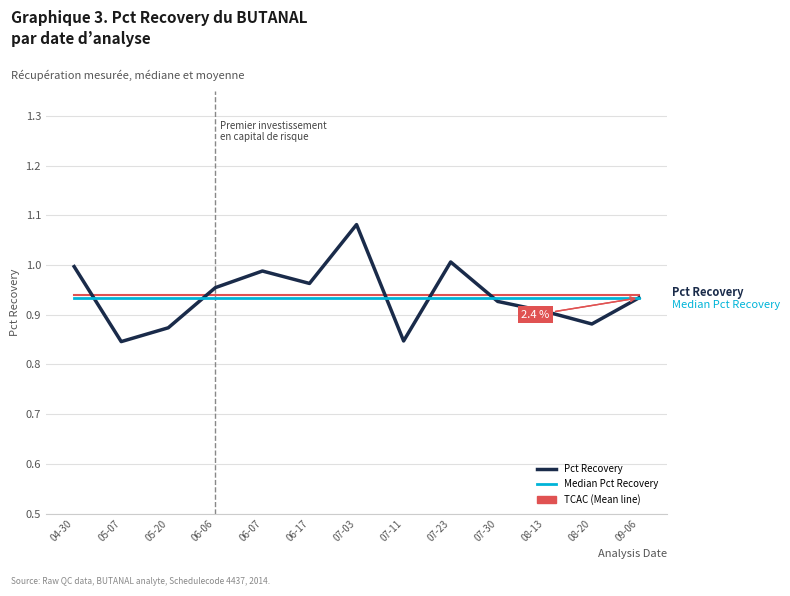

Which category has the highest value across all series?

07-03